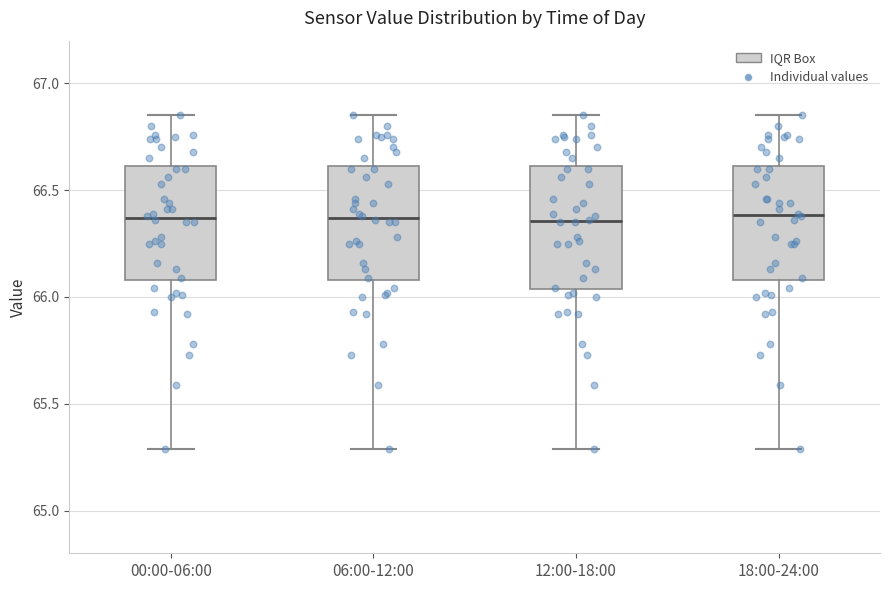

Where does the lower whisker of the box for 12:00-18:00 end on the y-axis? The values are not printed on the chart, so give them approximately, as read against the axis.

65.30